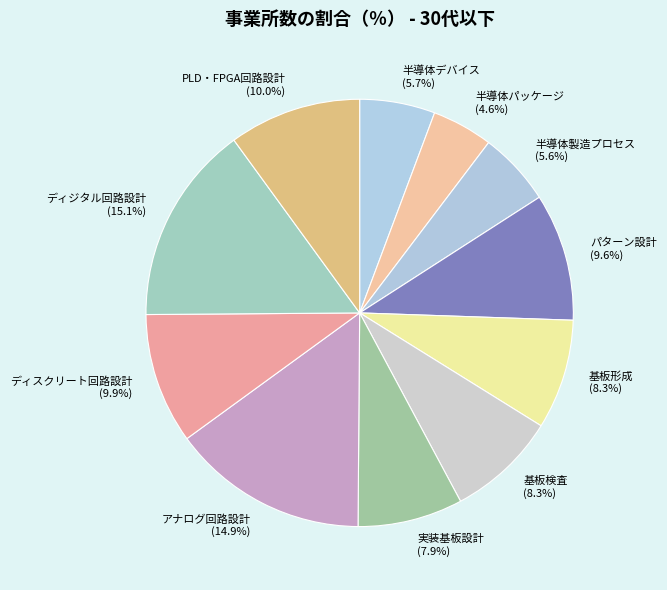

Approximately how many times larger is the value at パターン設計 (9.6%) compared to 半導体製造プロセス (5.6%)?

1.7